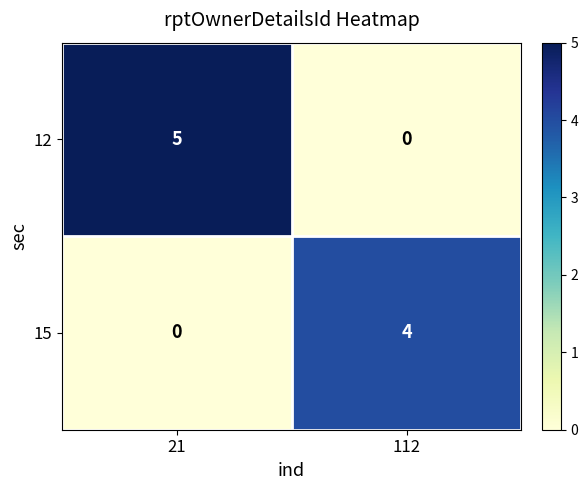

Reading left to right, list all the values displayed in this chart.

12: 5	0
15: 0	4